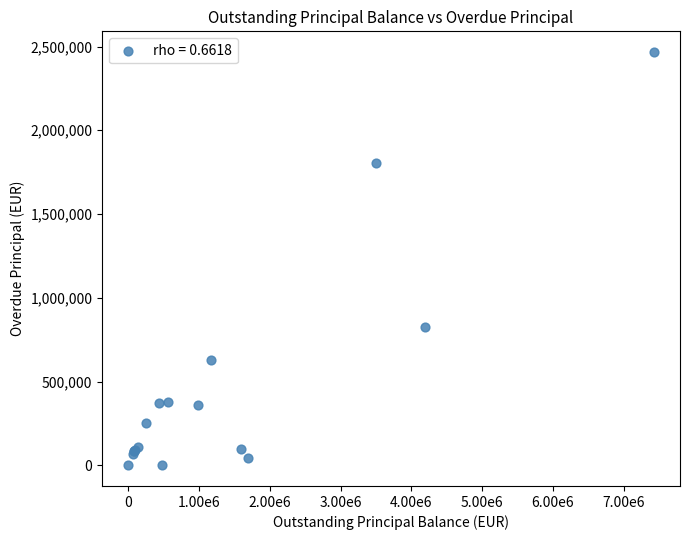

What Y value in the scatter plot is closest to 1233716?

826200.4